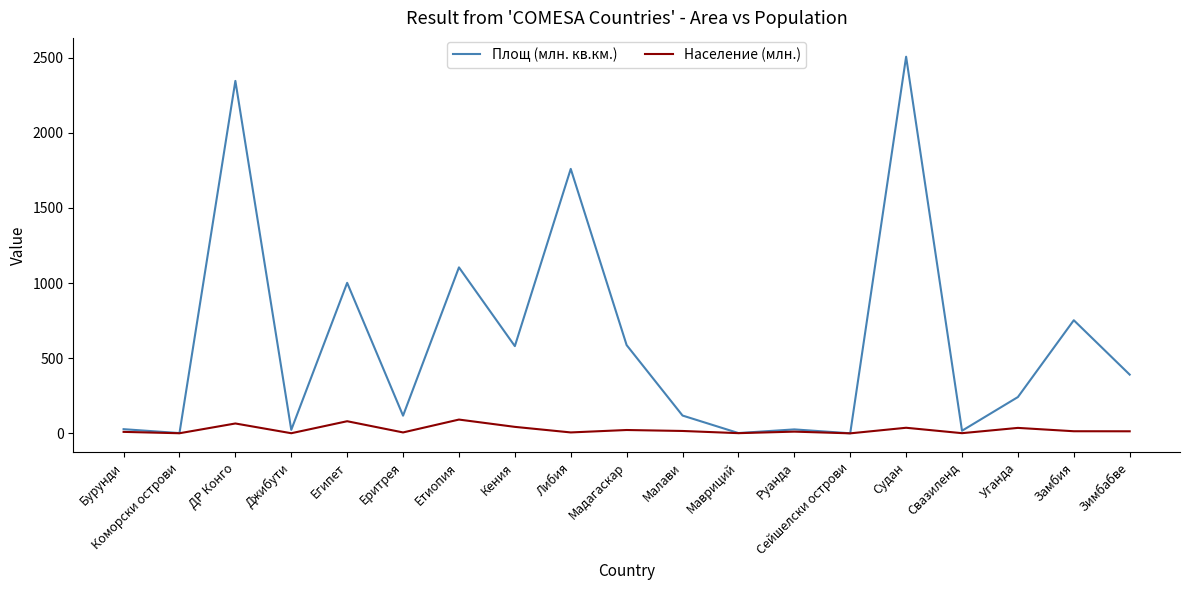

Does the chart display data point markers on the line(s)?

No